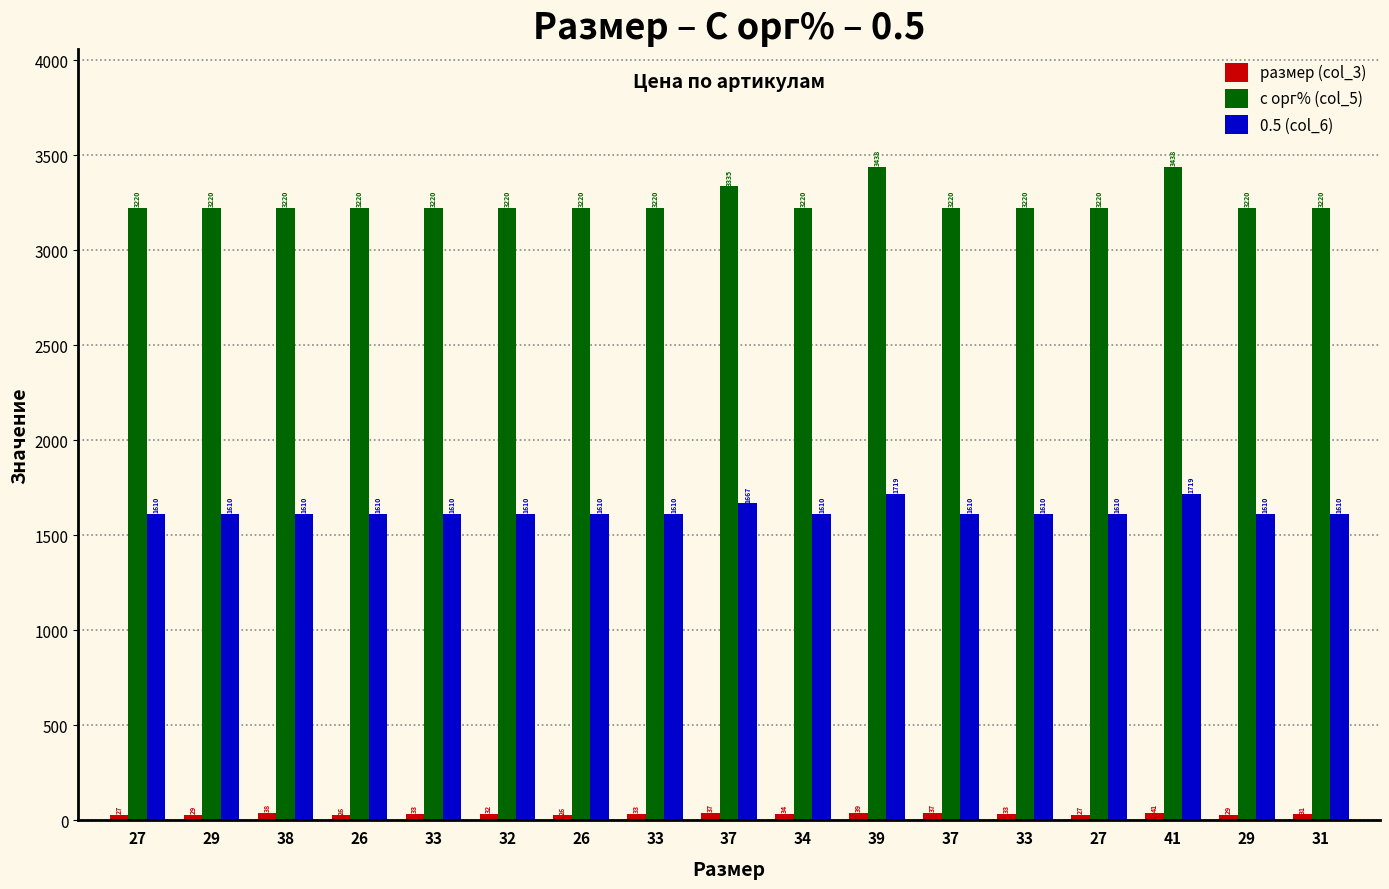

What is the lowest value of the с орг% (col_5) series?

3220.0